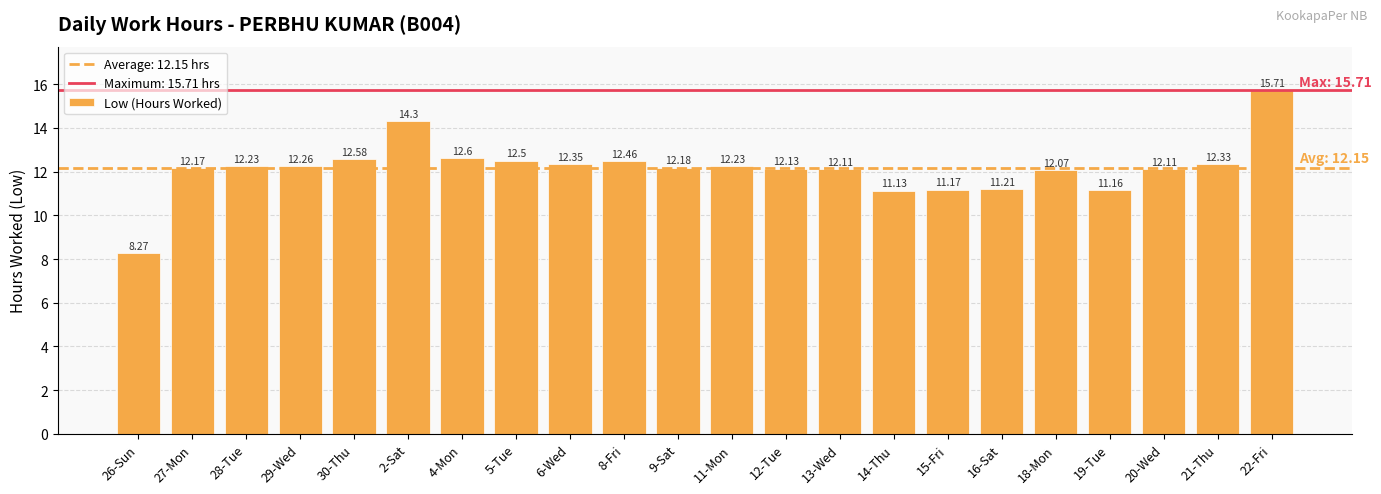

What is the ratio of the value at 19-Tue to the value at 12-Tue?

0.9